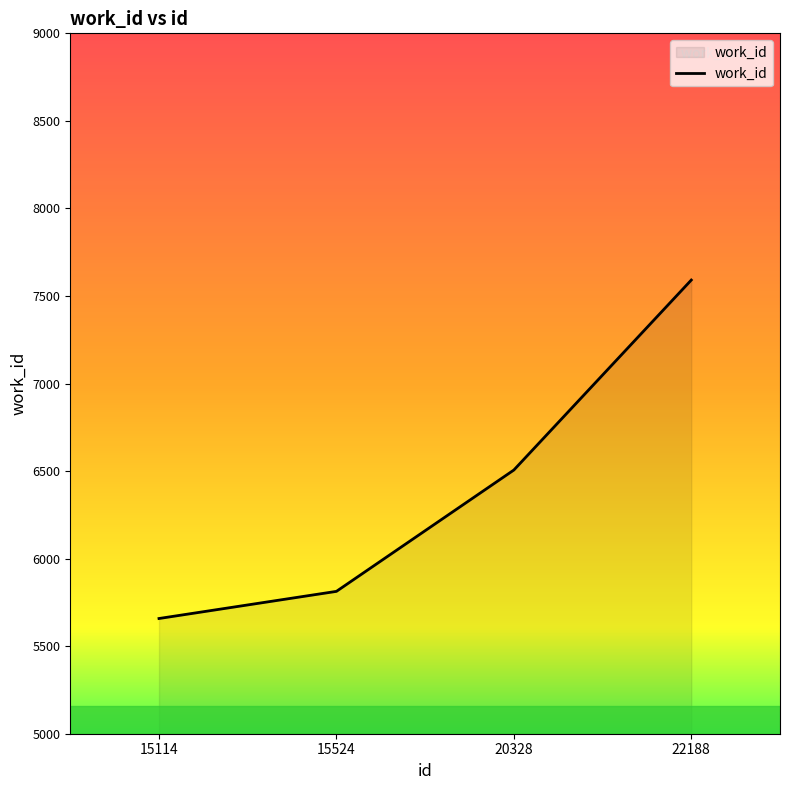

True or false: the data shows 8595 at 15524.

False